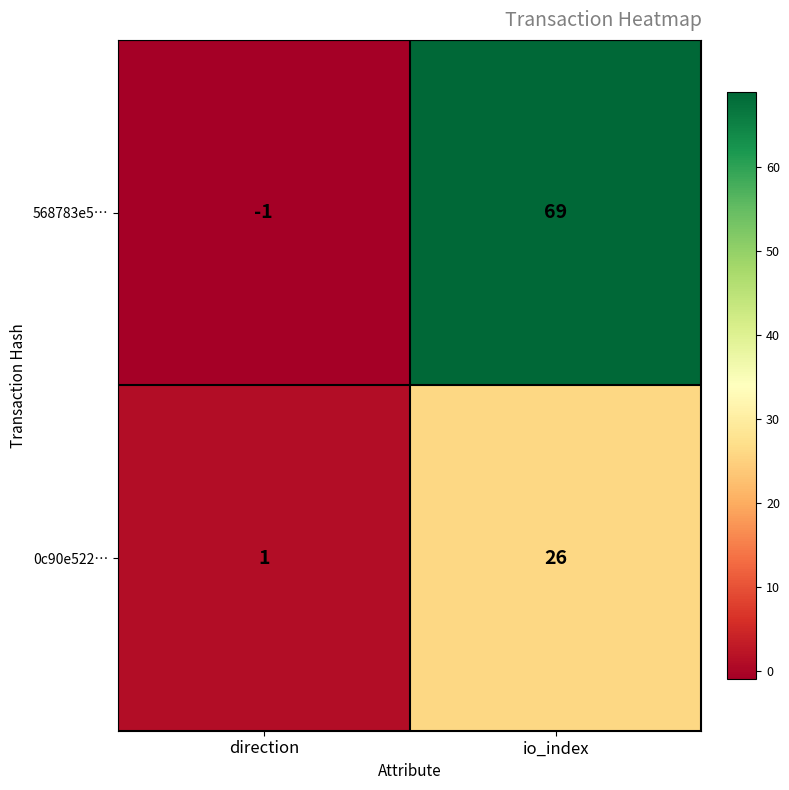

Reading left to right, transcribe all the data shown in this chart.

568783e5…: direction=-1	io_index=69
0c90e522…: direction=1	io_index=26